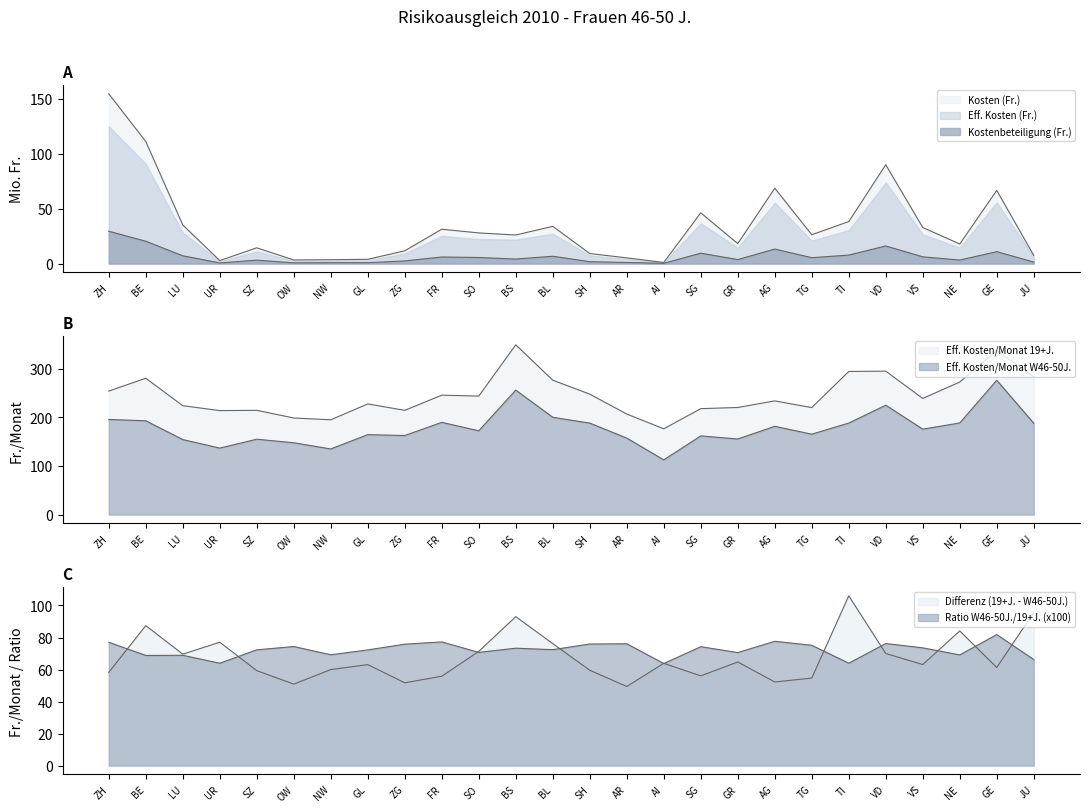

What is the difference between the maximum and second lowest values in the Kostenbeteiligung (Fr.) series?

28.8